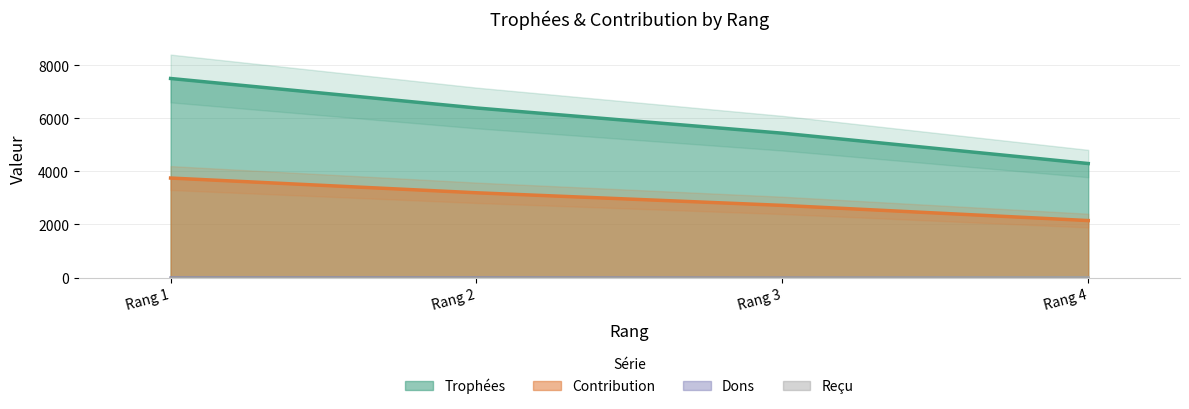

True or false: Reçu and Trophées cross at least once.

False